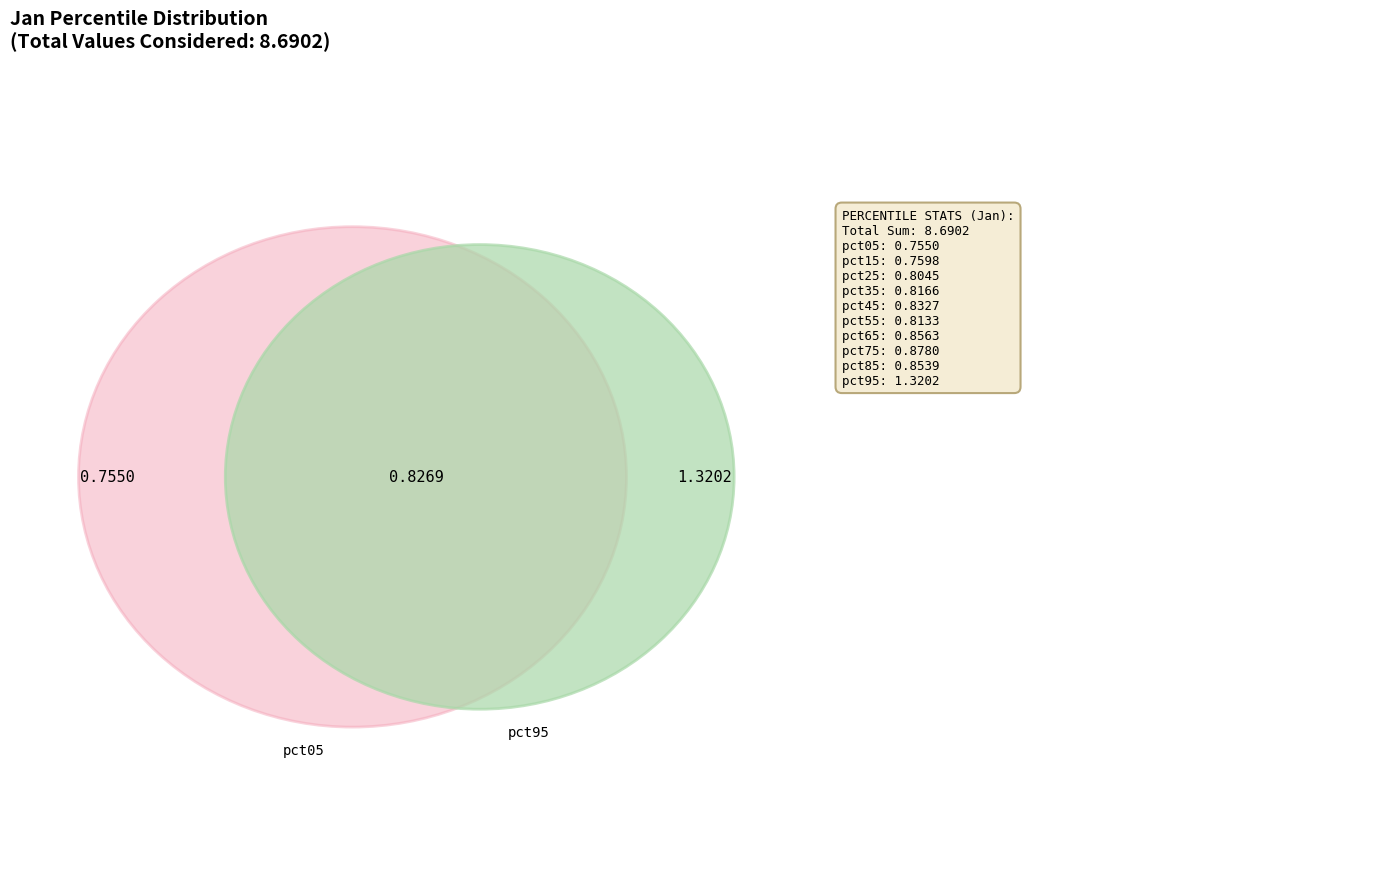

Is pct15 the majority of the pie?

No